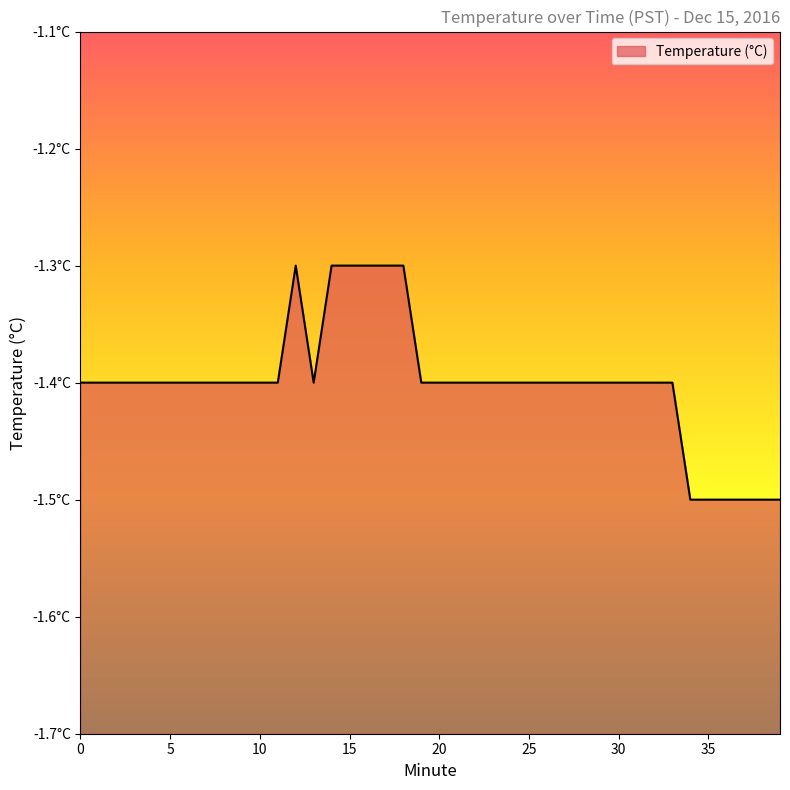

Reading right to left, transcribe all the data shown in this chart.

-1.5	-1.5	-1.5	-1.5	-1.5	-1.5	-1.4	-1.4	-1.4	-1.4	-1.4	-1.4	-1.4	-1.4	-1.4	-1.4	-1.4	-1.4	-1.4	-1.4	-1.4	-1.3	-1.3	-1.3	-1.3	-1.3	-1.4	-1.3	-1.4	-1.4	-1.4	-1.4	-1.4	-1.4	-1.4	-1.4	-1.4	-1.4	-1.4	-1.4